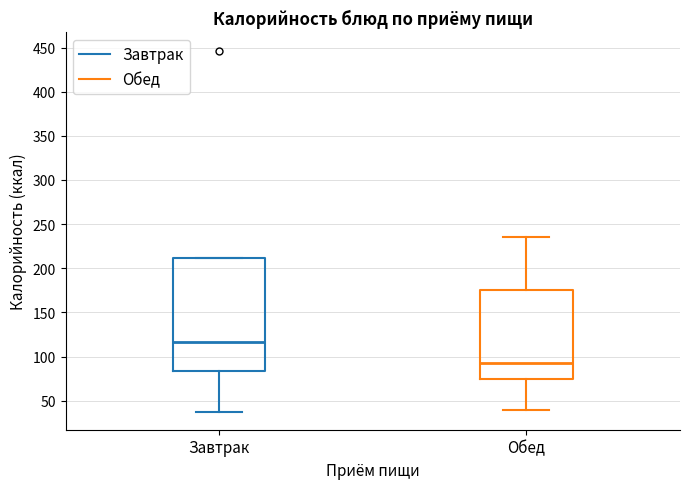

Where is the upper edge of the box for Завтрак on the y-axis? The values are not printed on the chart, so give them approximately, as read against the axis.

210